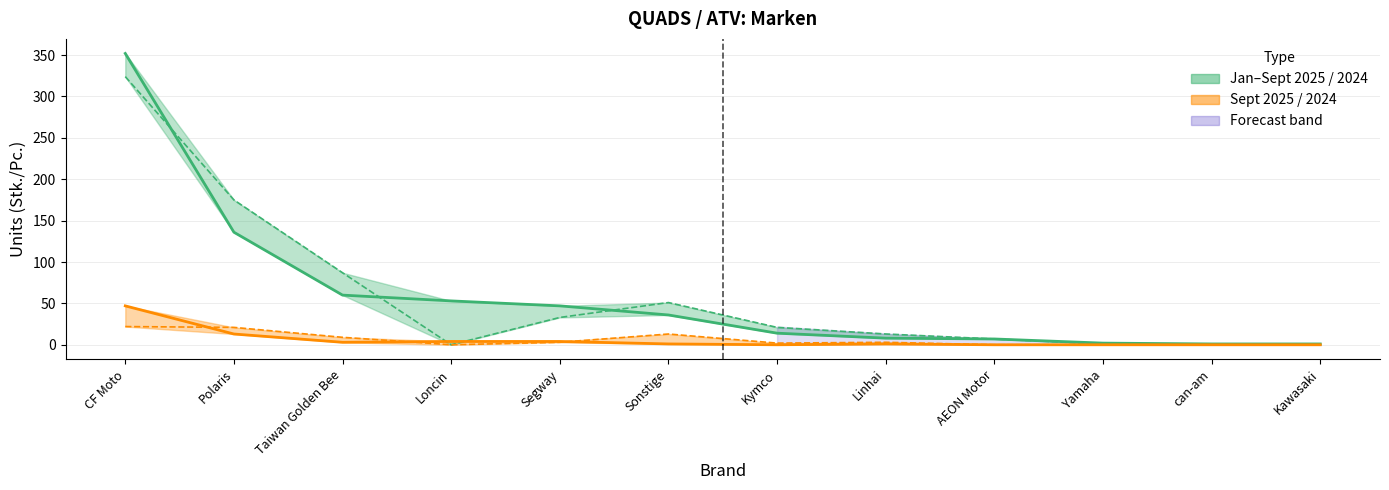

At how many categories does at least one series exceed 213?

1